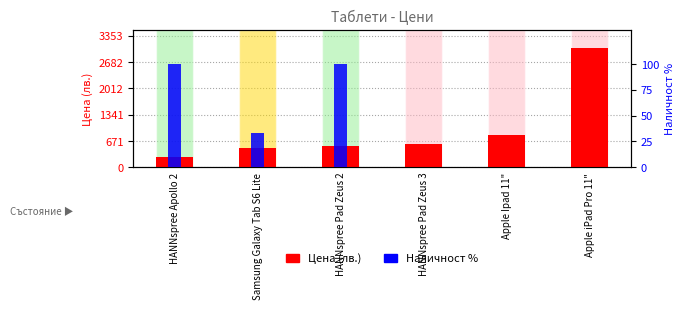

Is it true that Цена (лв.) equals 834.0 at Apple Ipad 11"?

True